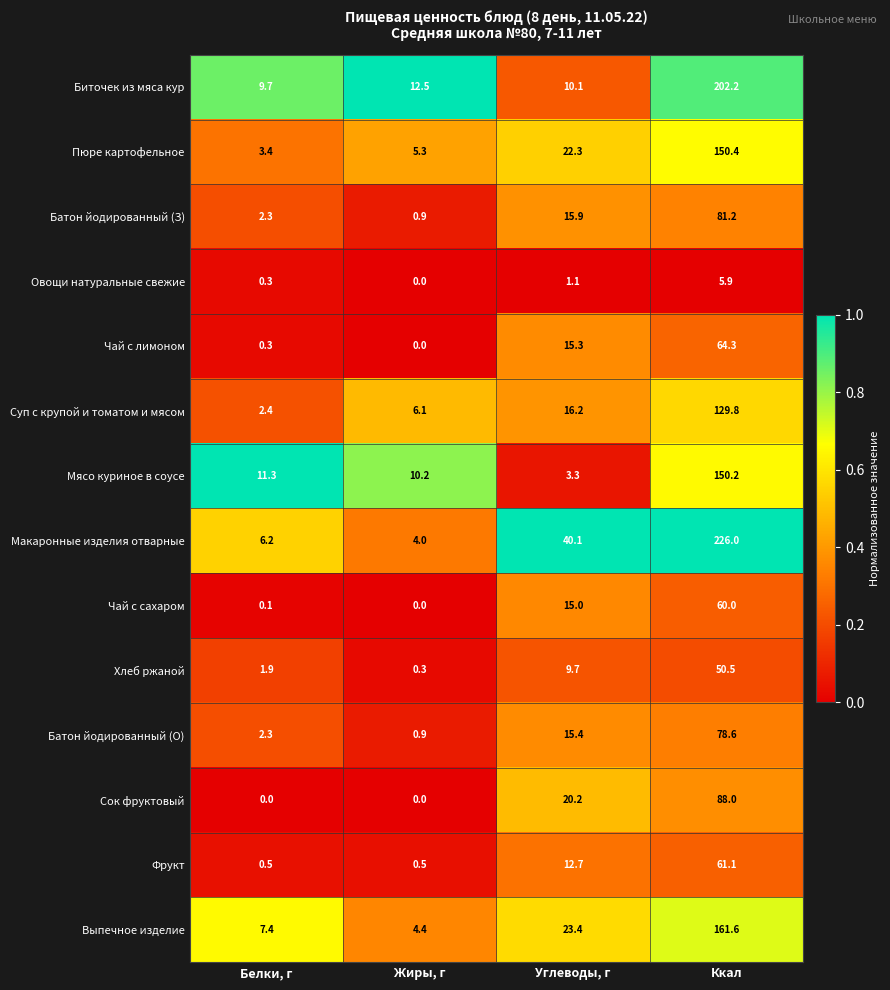

What is the sum of the Чай с лимоном values at Белки, г and Жиры, г?

0.3